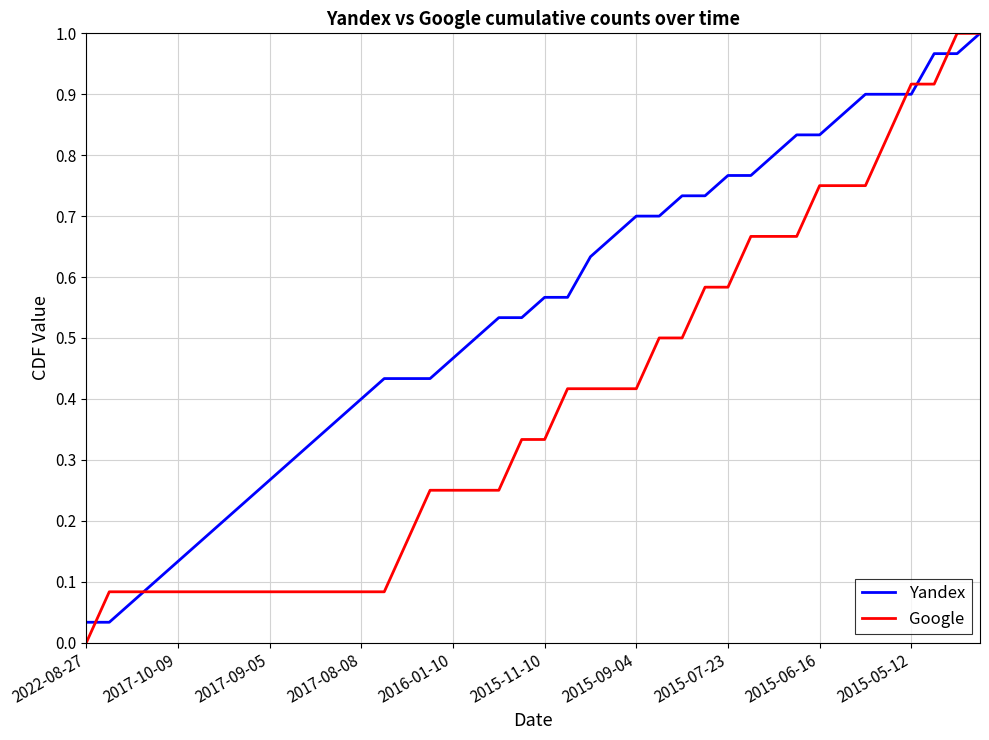

Which series has the largest total across all categories?

Yandex